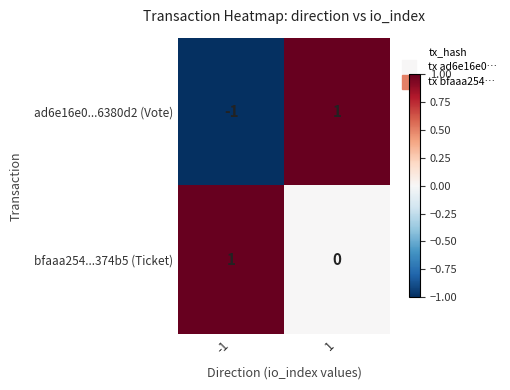

Rank the series at -1 from lowest to highest value.

ad6e16e0...6380d2 (Vote), bfaaa254...374b5 (Ticket)